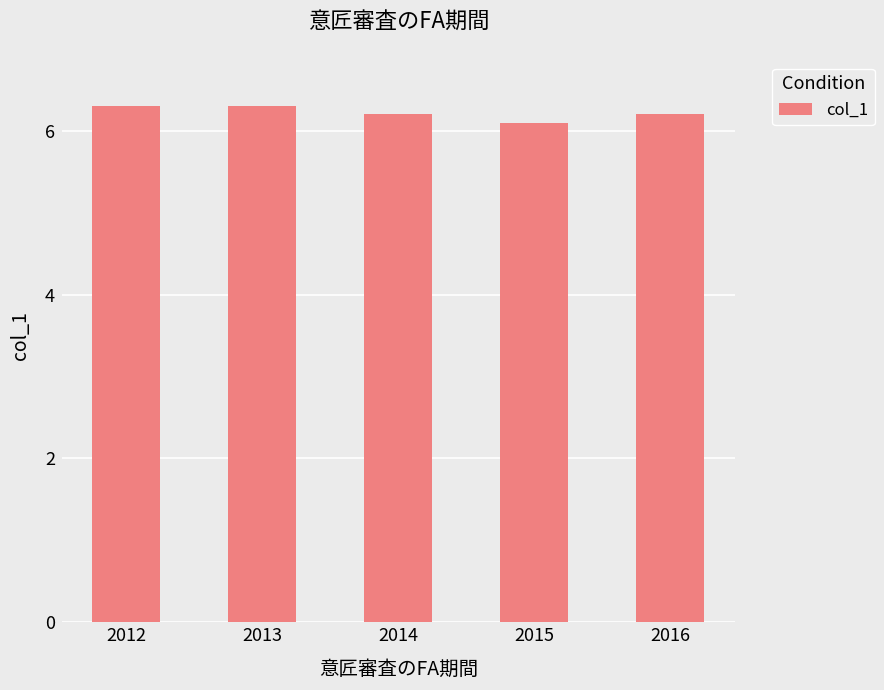

How many data points does each series have?

5